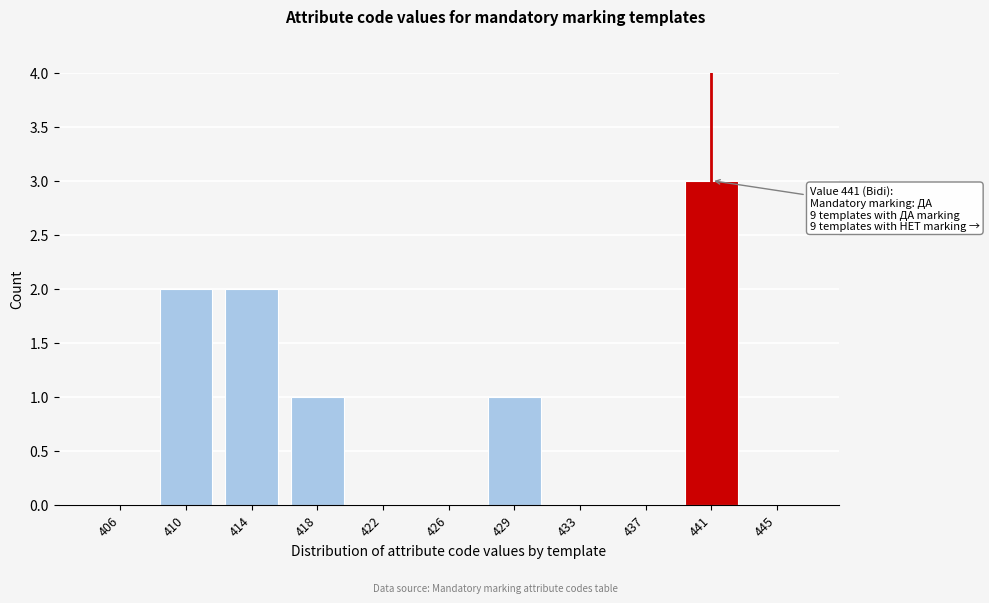

Reading left to right, transcribe all the data shown in this chart.

406=0	410=2	414=2	418=1	422=0	426=0	429=1	433=0	437=0	441=3	445=0